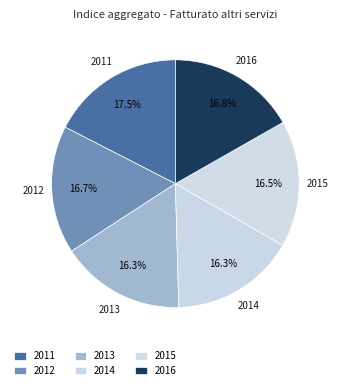

To the nearest percent, what is the difference between the largest and smallest slice percentages?

1%